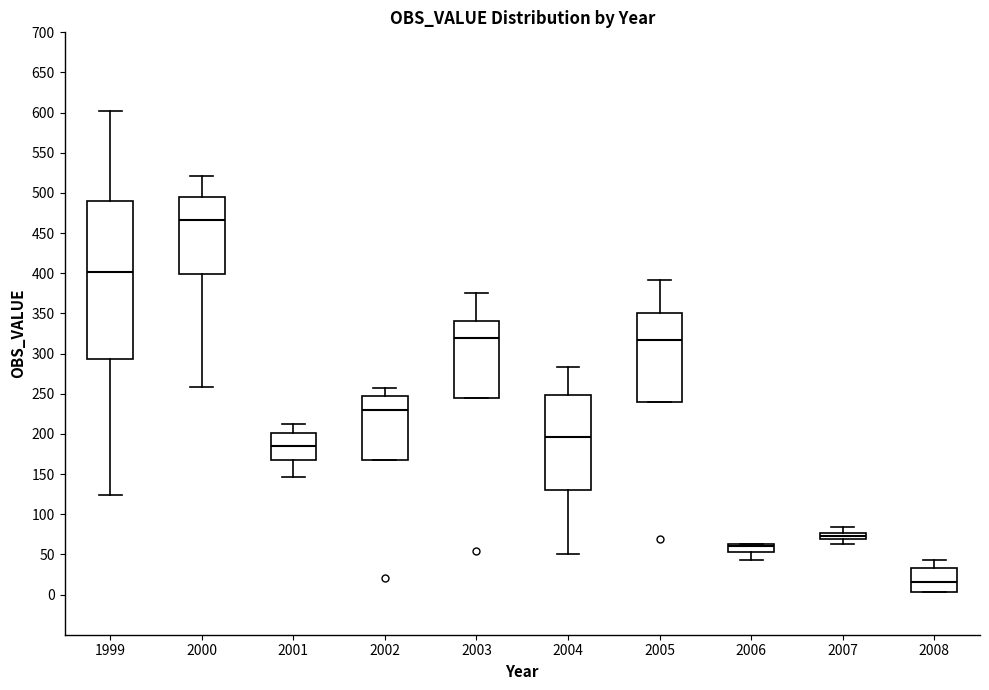

Where does the upper whisker of the box at x = 2004 end on the y-axis? The values are not printed on the chart, so give them approximately, as read against the axis.

285